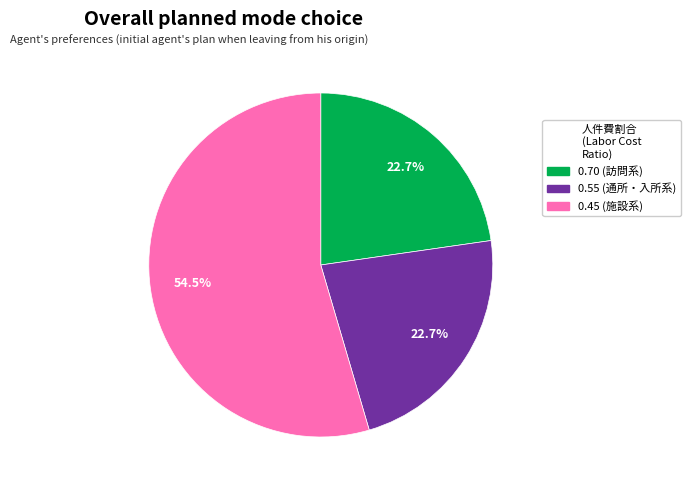

Is there a majority slice in this chart?

Yes